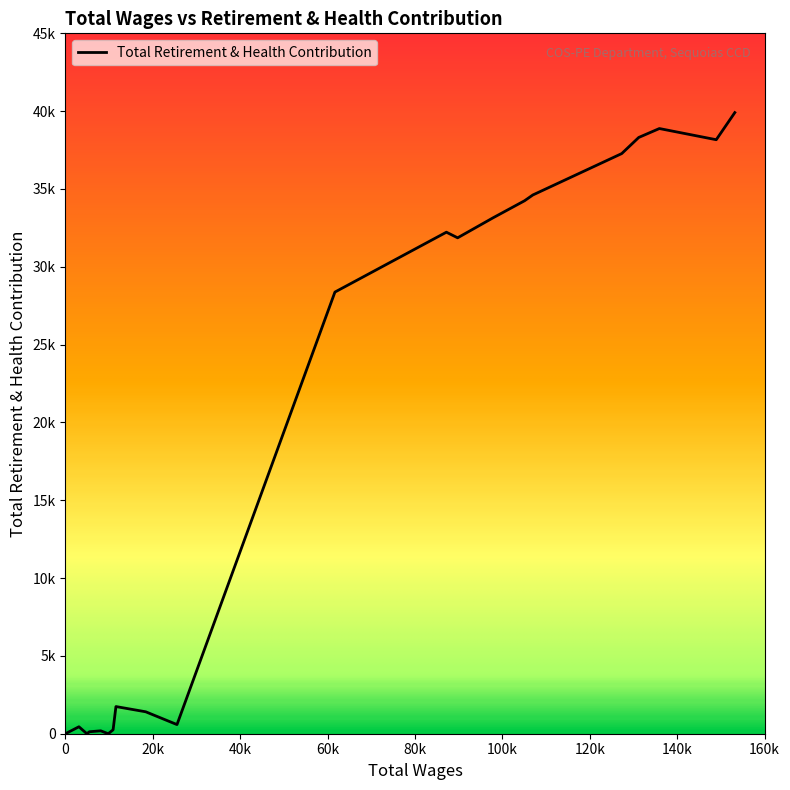

True or false: there are more than 0 points higher than both neighbors.

True